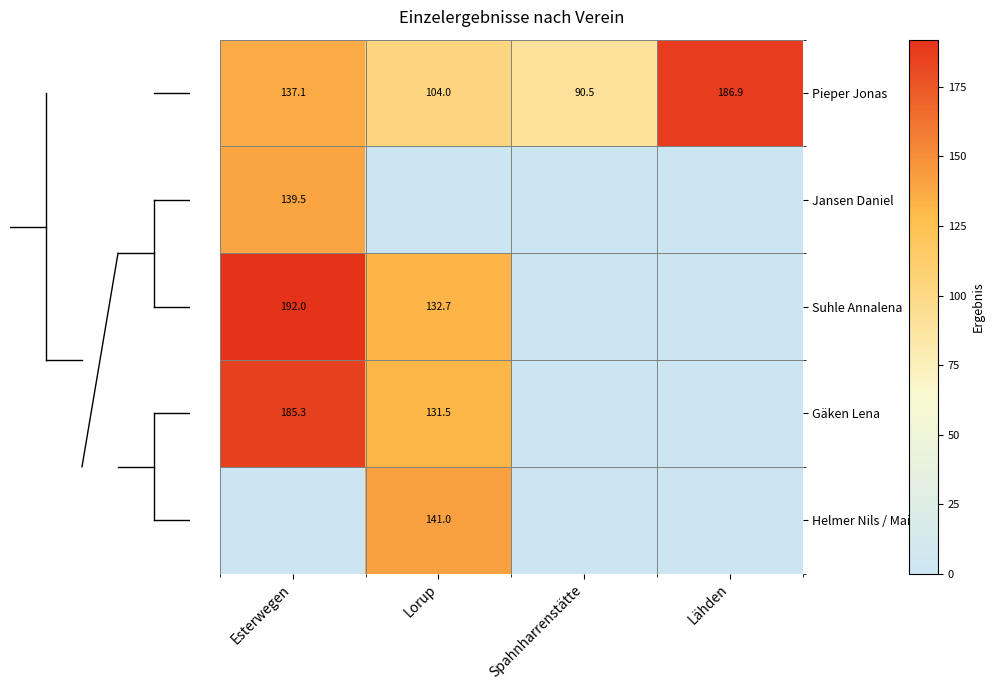

At which category is the sum across all series the highest?

Esterwegen